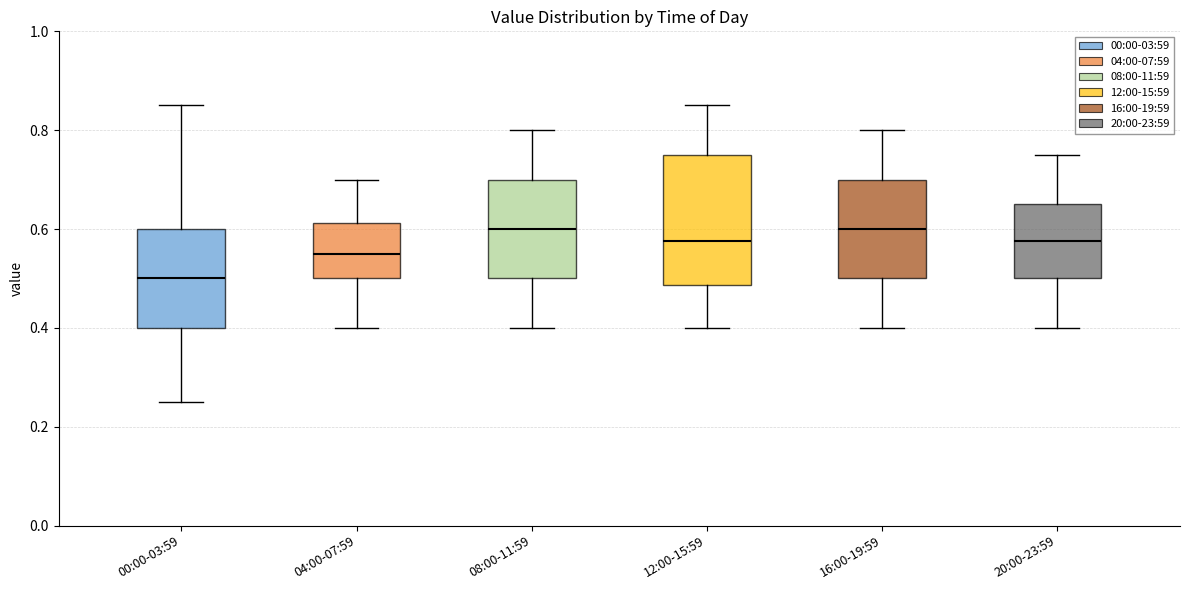

Reading left to right, read every box against the y-axis: the position of its median line, the range the box covers, and the ends of its whiskers. The values are not printed on the chart, so give them approximately, as read against the axis.

00:00-03:59: median 0.50, box 0.40 to 0.60, whiskers 0.26 to 0.86
04:00-07:59: median 0.56, box 0.50 to 0.62, whiskers 0.40 to 0.70
08:00-11:59: median 0.60, box 0.50 to 0.70, whiskers 0.40 to 0.80
12:00-15:59: median 0.58, box 0.48 to 0.76, whiskers 0.40 to 0.86
16:00-19:59: median 0.60, box 0.50 to 0.70, whiskers 0.40 to 0.80
20:00-23:59: median 0.58, box 0.50 to 0.66, whiskers 0.40 to 0.76